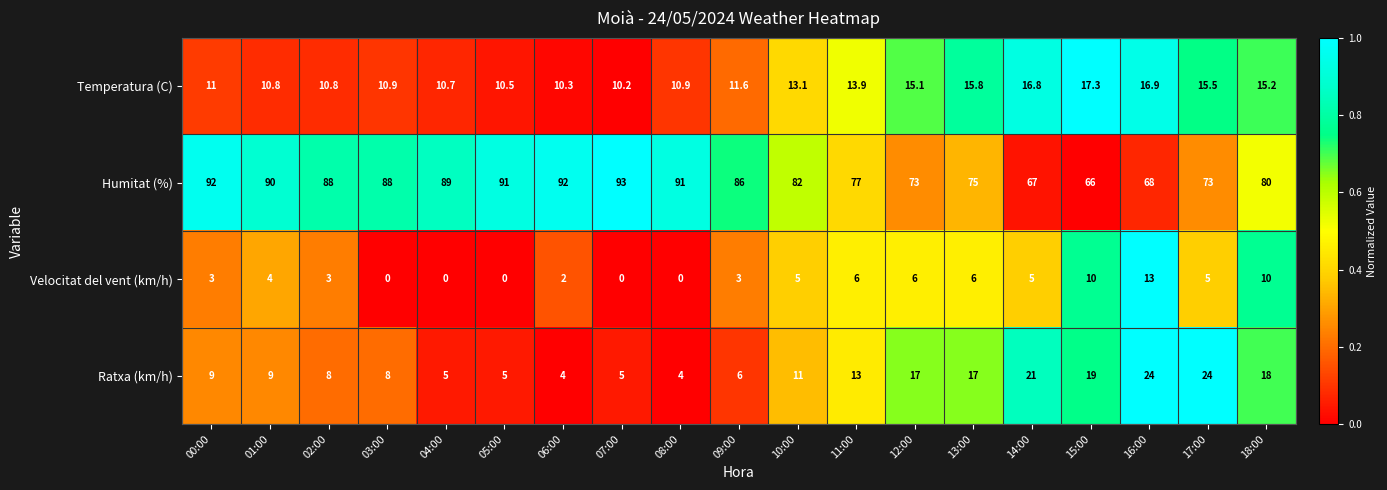

At which label is Ratxa (km/h) closest to 14?

11:00